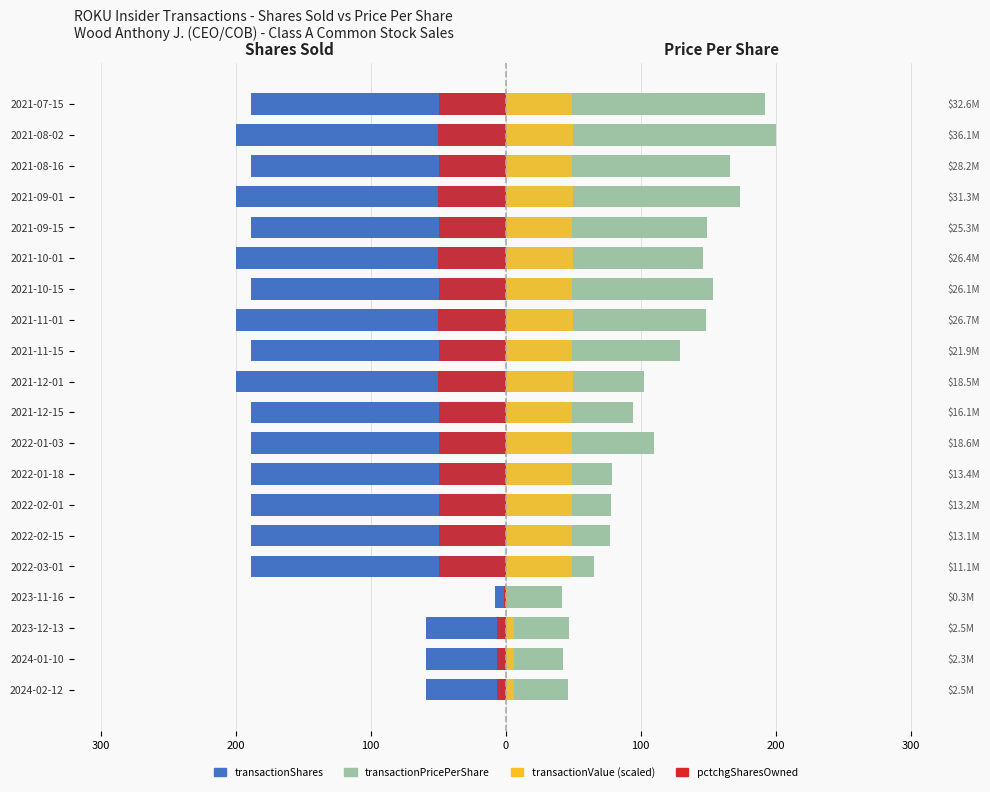

What is the value of the transactionPricePerShare bar at the 20th from the left?

192.2